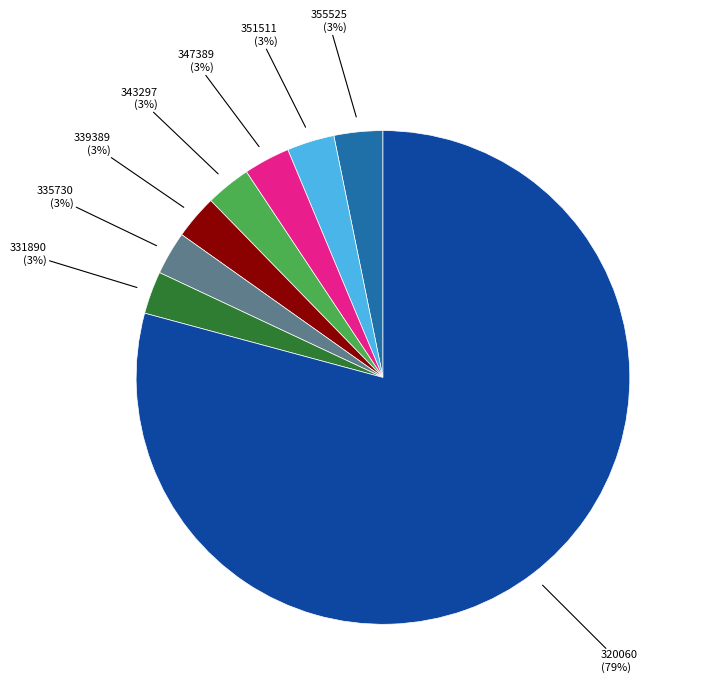

What is the largest slice in the pie chart?

320060 (79%)